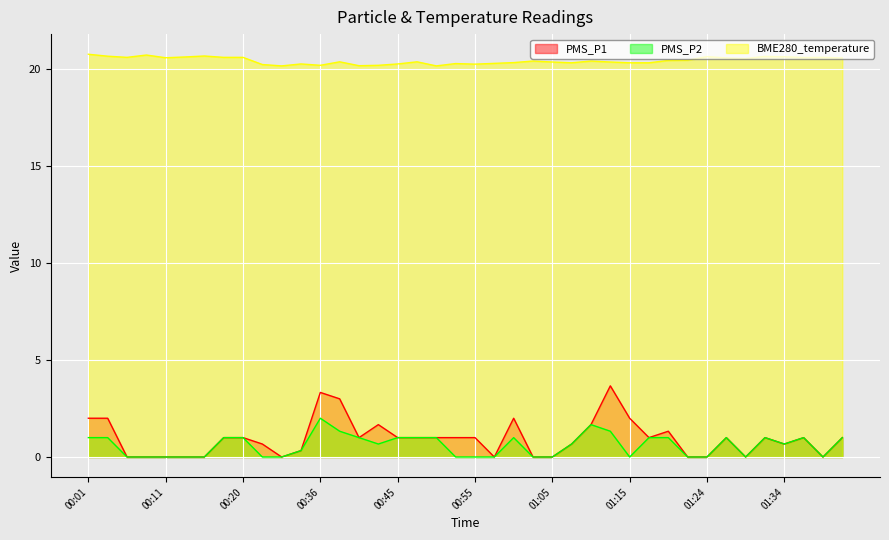

Reading right to left, list all the values displayed in this chart.

PMS_P1: 01:41=1.0	01:39=0.0	01:36=1.0	01:34=0.7	01:31=1.0	01:29=0.0	01:27=1.0	01:24=0.0	01:22=0.0	01:19=1.3	01:17=1.0	01:15=2.0	01:12=3.7	01:10=1.7	01:07=0.7	01:05=0.0	01:02=0.0	01:00=2.0	00:58=0.0	00:55=1.0	00:53=1.0	00:50=1.0	00:48=1.0	00:45=1.0	00:43=1.7	00:41=1.0	00:38=3.0	00:36=3.3	00:33=0.3	00:31=0.0	00:28=0.7	00:20=1.0	00:18=1.0	00:16=0.0	00:13=0.0	00:11=0.0	00:08=0.0	00:06=0.0	00:03=2.0	00:01=2.0
PMS_P2: 01:41=1.0	01:39=0.0	01:36=1.0	01:34=0.7	01:31=1.0	01:29=0.0	01:27=1.0	01:24=0.0	01:22=0.0	01:19=1.0	01:17=1.0	01:15=0.0	01:12=1.3	01:10=1.7	01:07=0.7	01:05=0.0	01:02=0.0	01:00=1.0	00:58=0.0	00:55=0.0	00:53=0.0	00:50=1.0	00:48=1.0	00:45=1.0	00:43=0.7	00:41=1.0	00:38=1.3	00:36=2.0	00:33=0.3	00:31=0.0	00:28=0.0	00:20=1.0	00:18=1.0	00:16=0.0	00:13=0.0	00:11=0.0	00:08=0.0	00:06=0.0	00:03=1.0	00:01=1.0
BME280_temperature: 01:41=20.6	01:39=20.6	01:36=20.6	01:34=20.6	01:31=20.7	01:29=20.6	01:27=20.6	01:24=20.6	01:22=20.5	01:19=20.4	01:17=20.3	01:15=20.3	01:12=20.4	01:10=20.4	01:07=20.3	01:05=20.4	01:02=20.4	01:00=20.3	00:58=20.3	00:55=20.3	00:53=20.3	00:50=20.2	00:48=20.4	00:45=20.3	00:43=20.2	00:41=20.2	00:38=20.4	00:36=20.2	00:33=20.3	00:31=20.2	00:28=20.2	00:20=20.6	00:18=20.6	00:16=20.7	00:13=20.6	00:11=20.6	00:08=20.7	00:06=20.6	00:03=20.7	00:01=20.8